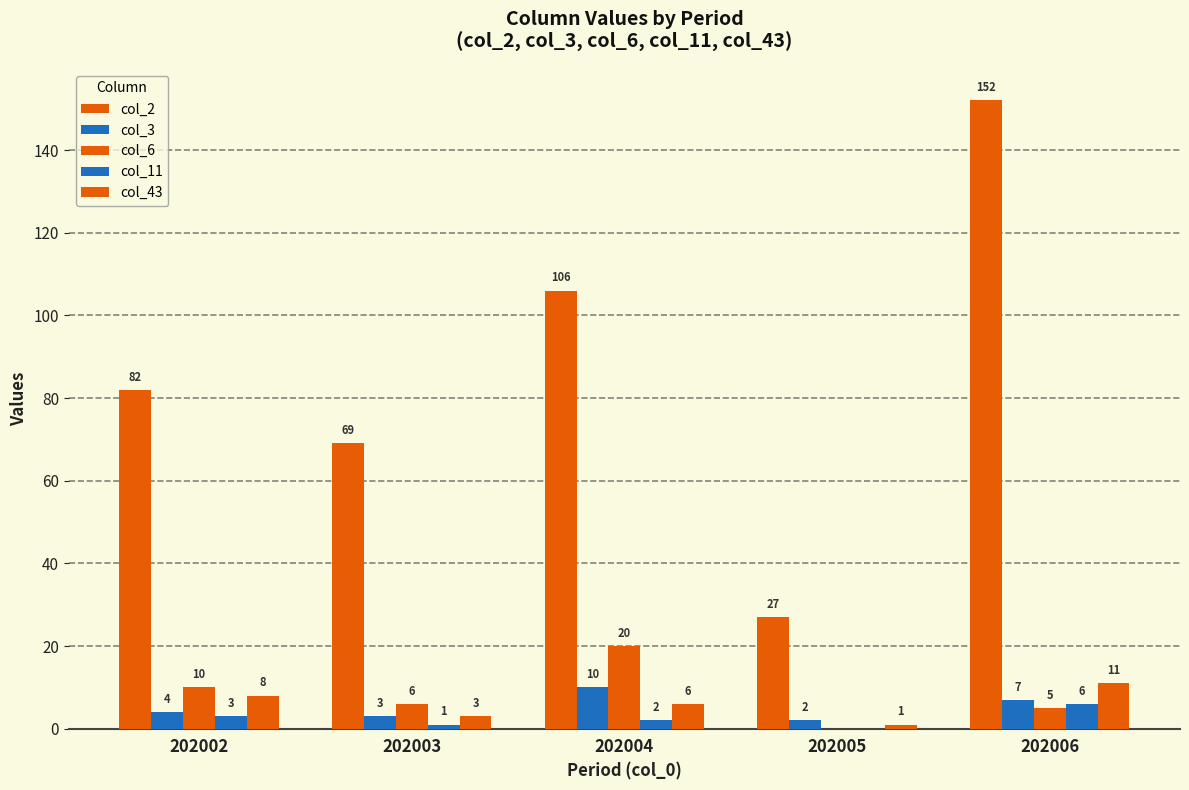

What is the approximate value of col_2 at 202002, to the nearest 5?

80